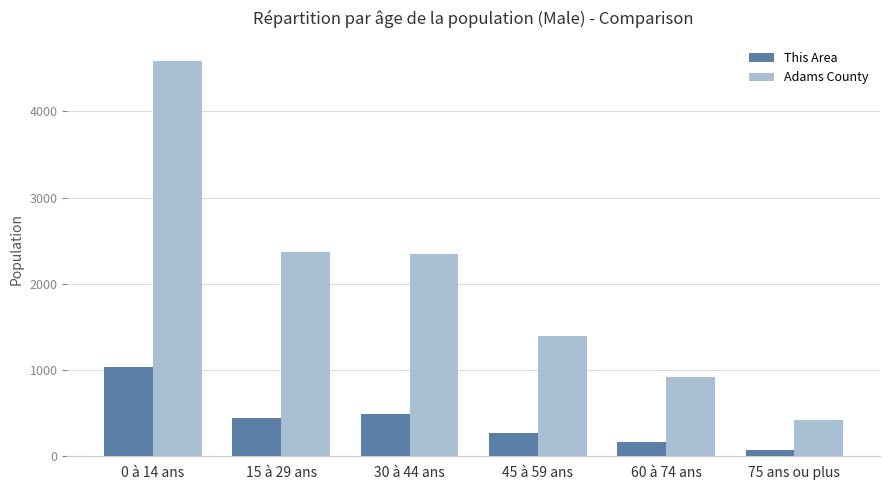

Is it true that Adams County equals 967 at 45 à 59 ans?

False